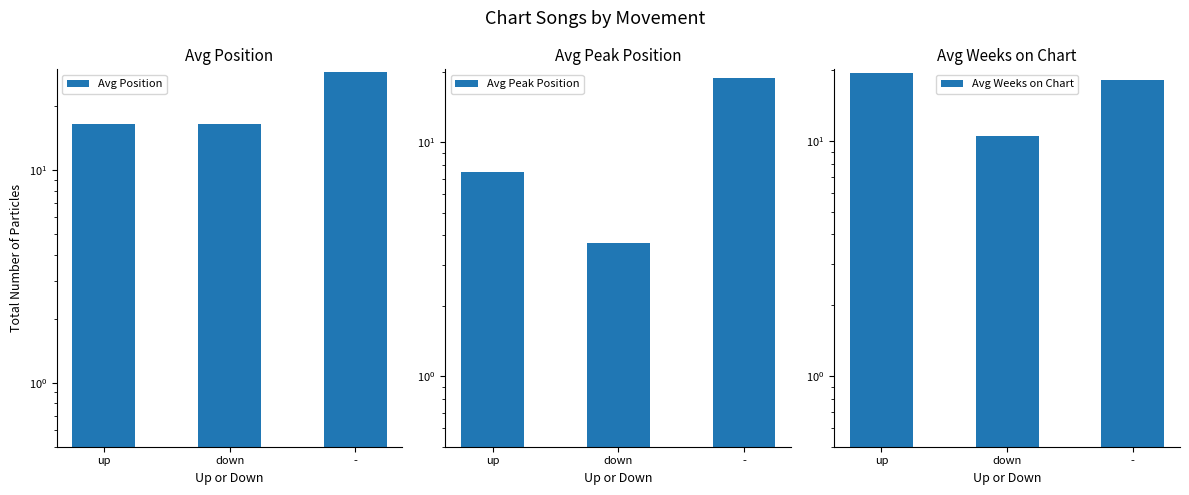

Which series has the widest spread of values?

Avg Peak Position